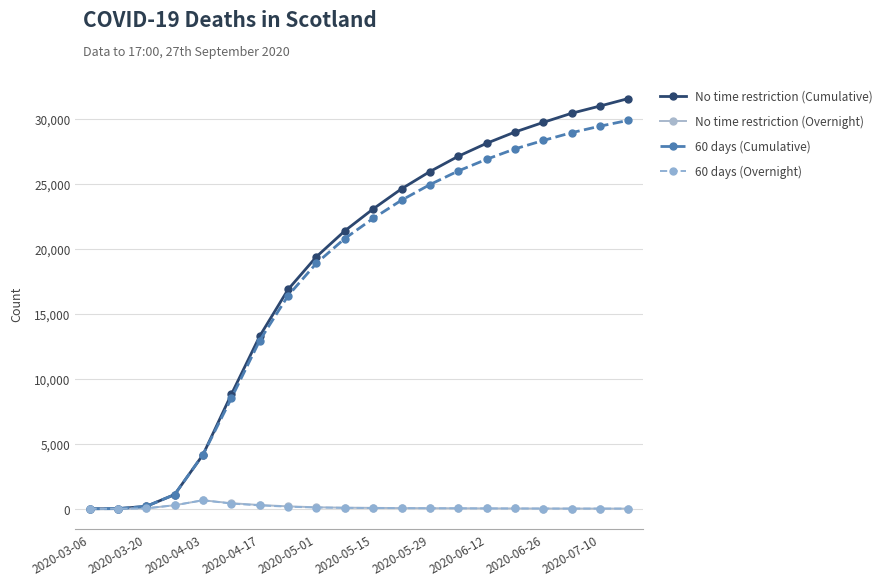

True or false: No time restriction (Overnight) has more than 0 interior local peaks.

True